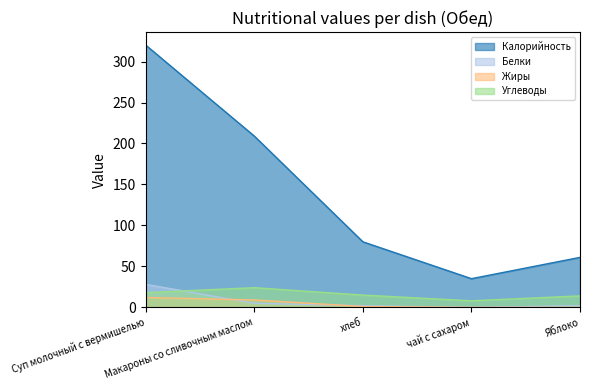

True or false: Углеводы and Жиры cross at least once.

False